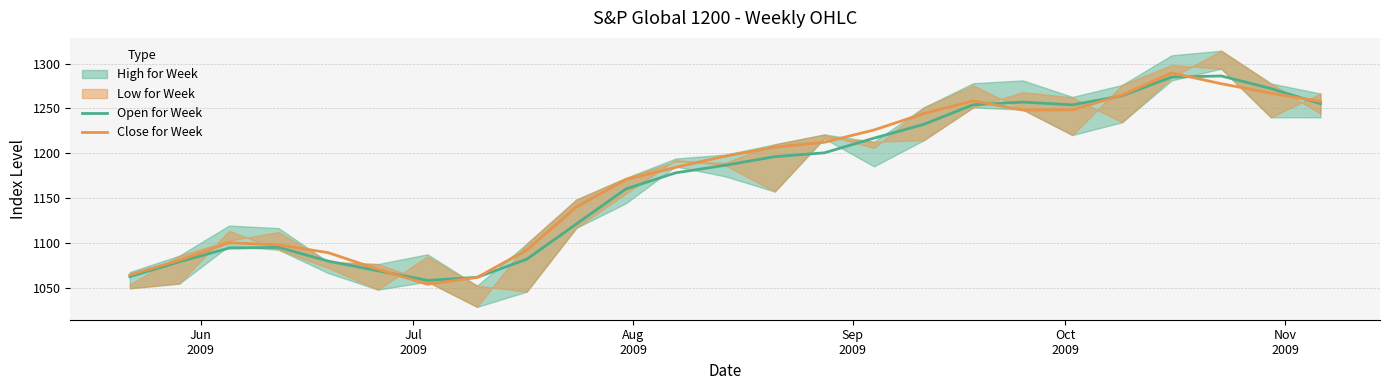

Reading left to right, list all the values displayed in this chart.

Open for Week: Jun
2009=1062.4	Jul
2009=1078.9	Aug
2009=1094.2	Sep
2009=1095.0	Oct
2009=1079.7	Nov
2009=1068.9	6=1058.2	7=1061.6	8=1081.8	9=1121.1	10=1160.2	11=1178.2	12=1186.6	13=1196.2	14=1200.5	15=1216.9	16=1232.2	17=1254.1	18=1257.1	19=1254.0	20=1264.1	21=1285.0	22=1286.2	23=1272.2	24=1255.2
Close for Week: Jun
2009=1064.3	Jul
2009=1080.6	Aug
2009=1100.2	Sep
2009=1097.8	Oct
2009=1089.1	Nov
2009=1070.6	6=1053.9	7=1061.5	8=1092.0	9=1140.0	10=1170.6	11=1184.3	12=1196.8	13=1206.8	14=1212.3	15=1226.0	16=1244.2	17=1258.5	18=1248.2	19=1248.4	20=1264.9	21=1289.6	22=1277.6	23=1267.0	24=1257.8